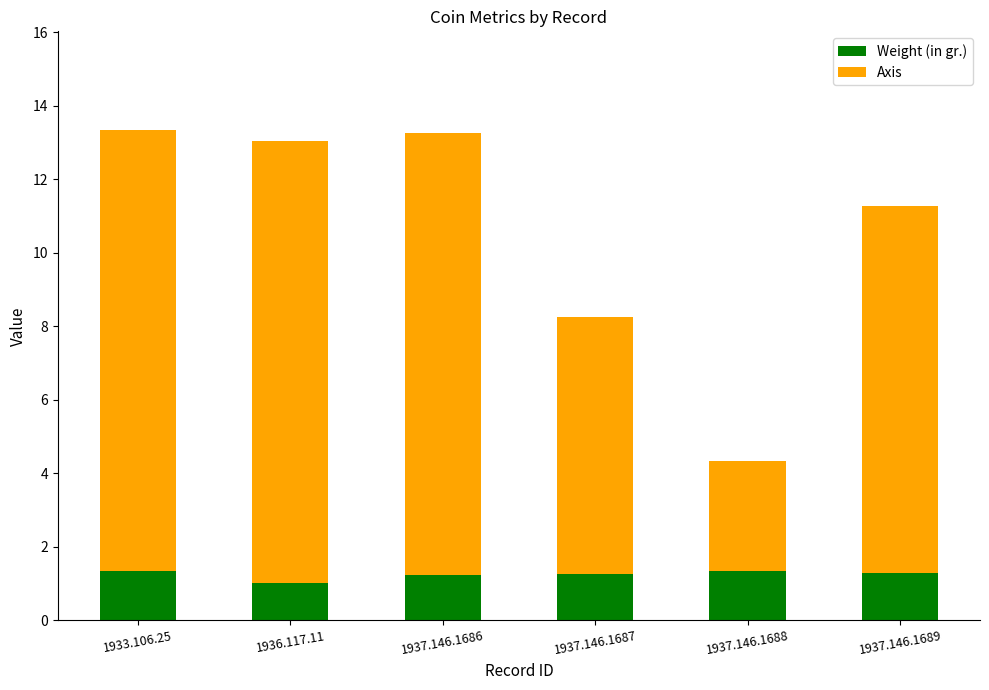

Is it true that Weight (in gr.) equals 2.4 at 1933.106.25?

False